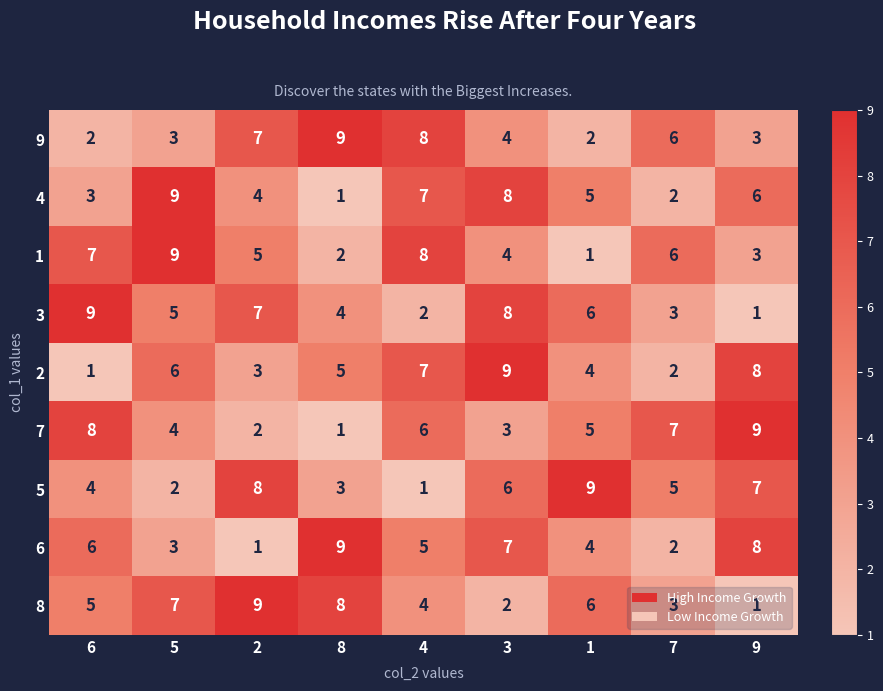

Is the value of 1 at 5 greater than the value of 6 at 4?

Yes